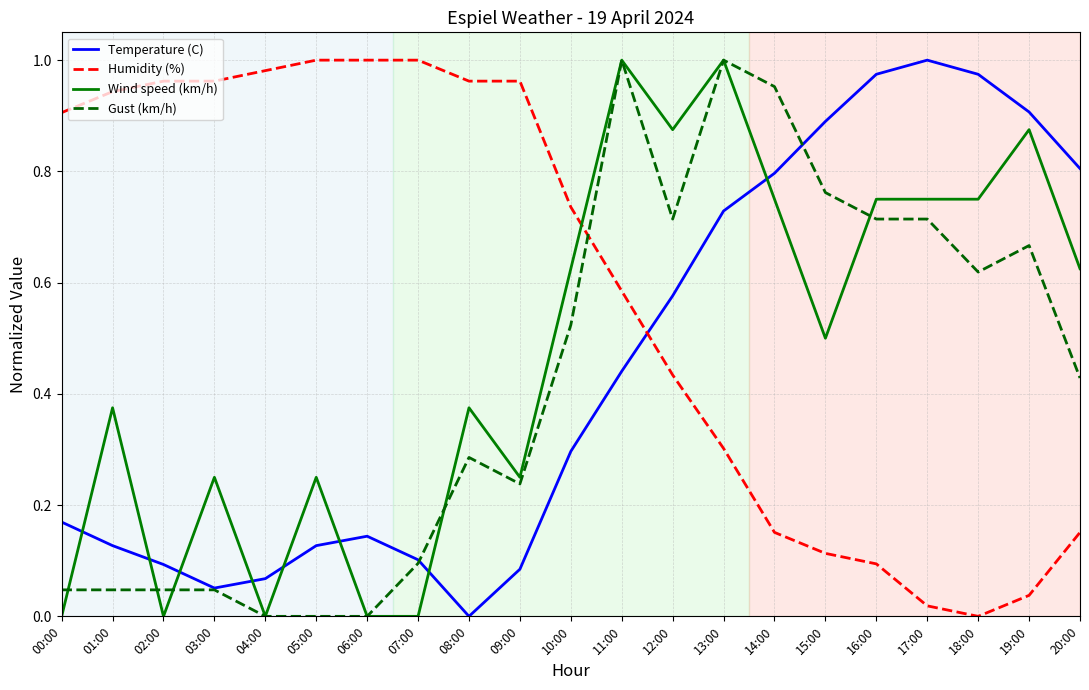

At 00:00, list the series in order from smallest to largest.

Wind speed (km/h), Gust (km/h), Temperature (C), Humidity (%)